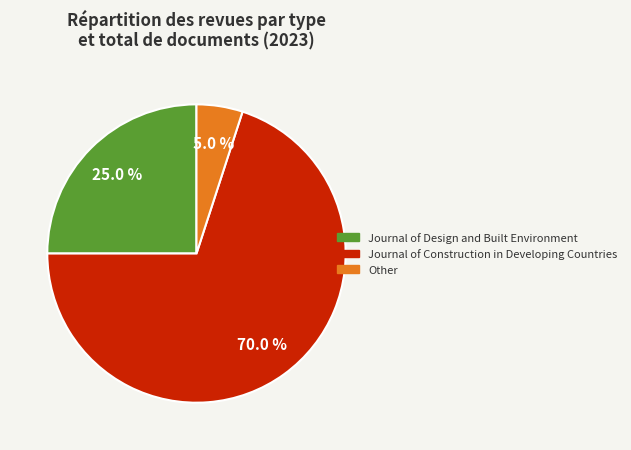

Which slice is the smallest?

Other